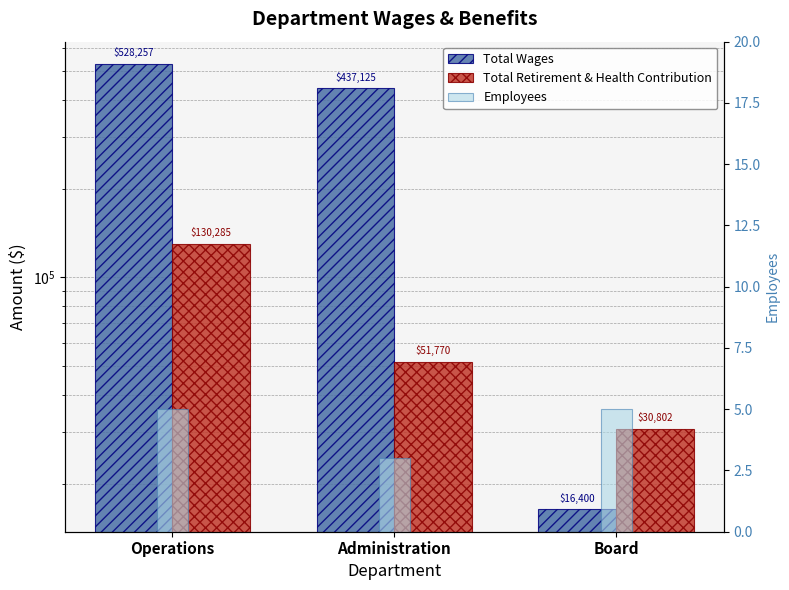

What is the value of the Total Retirement & Health Contribution bar at the 2nd from the left?

51770